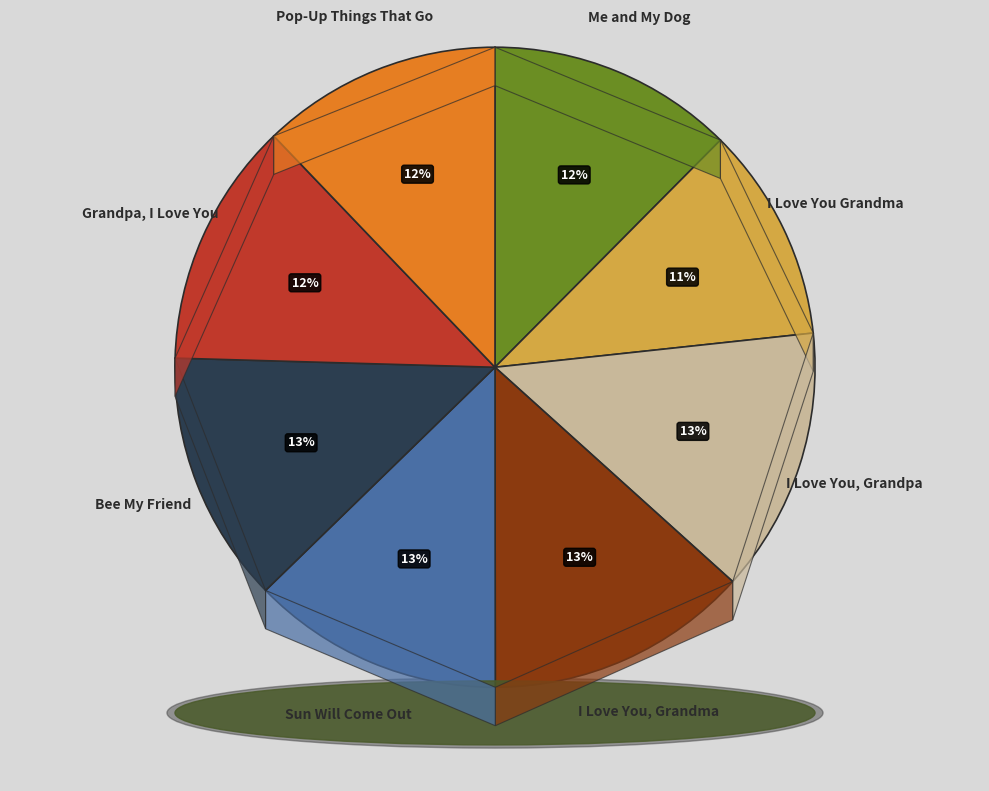

How many slices are in this pie chart?

8